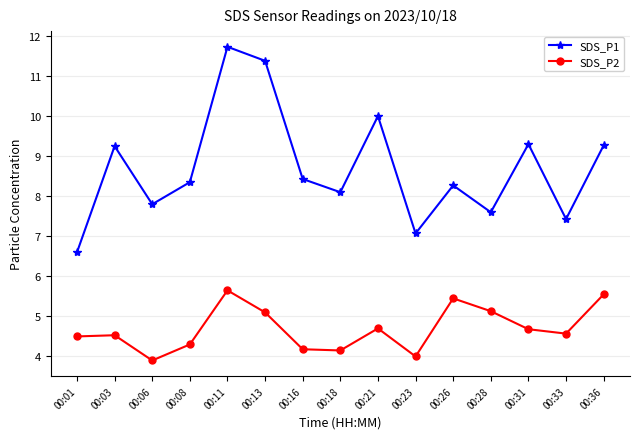

How many categories are shown in the chart?

15